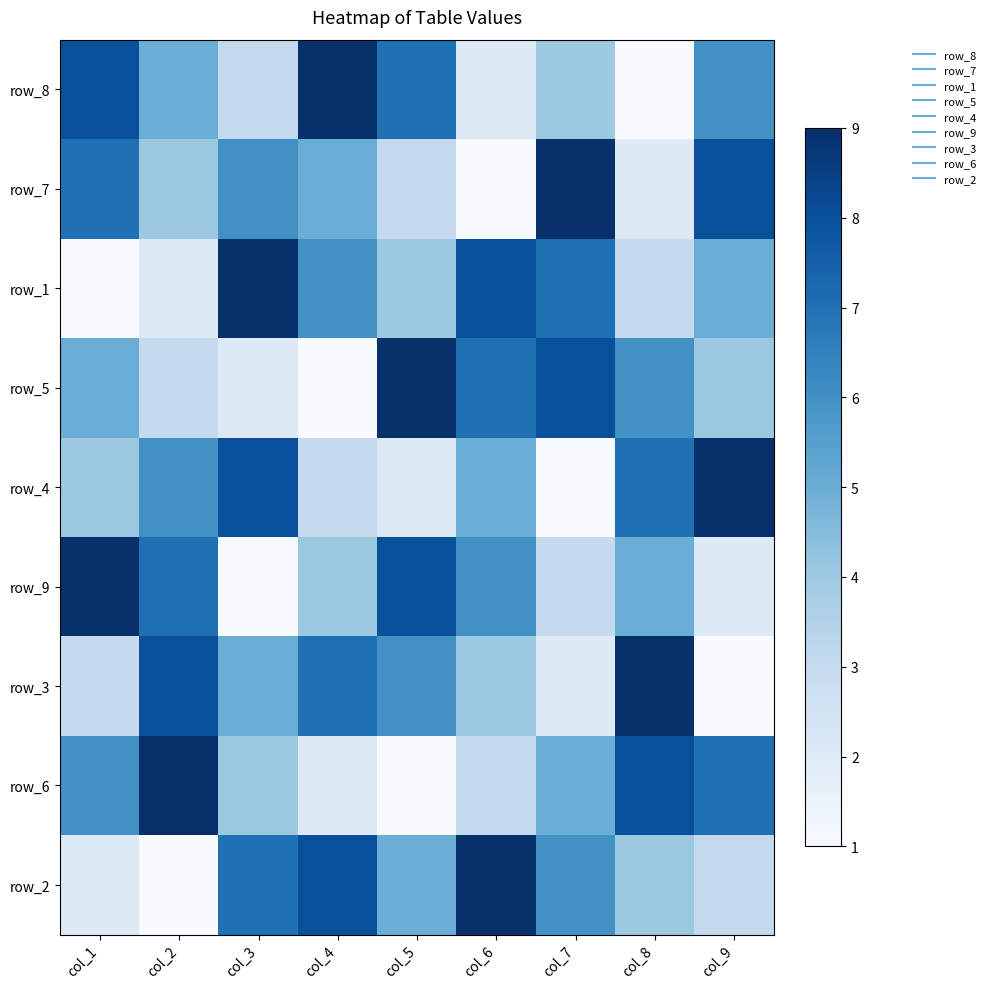

Is it true that row_5 equals 2 at col_6?

False